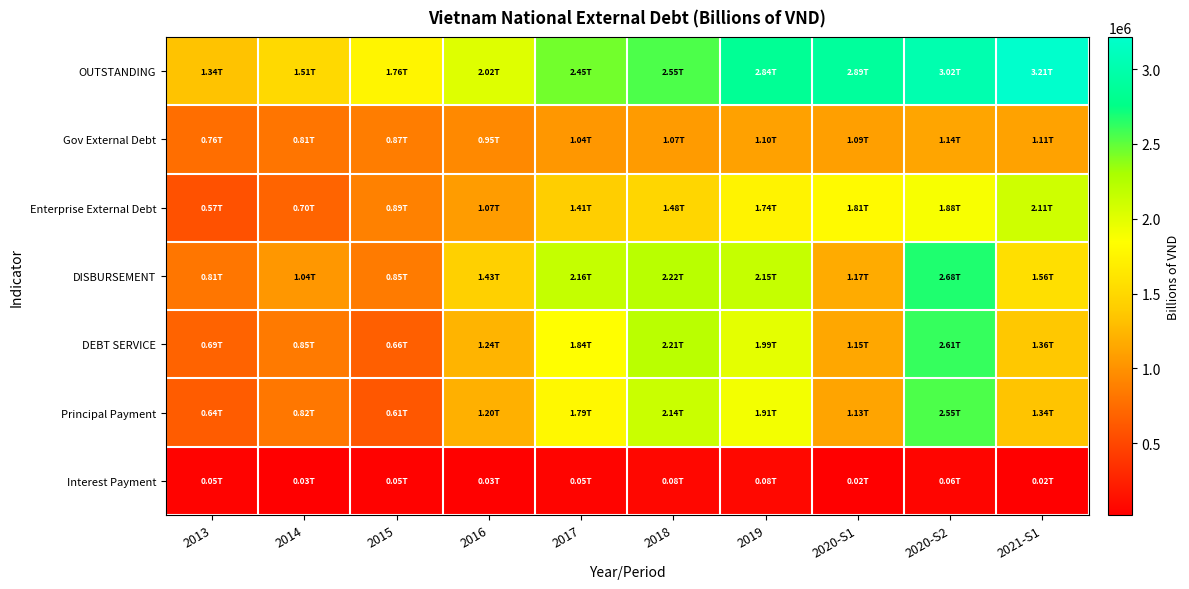

Reading left to right, extract all data points from this chart.

OUTSTANDING: 2013=1336167.7	2014=1508819.9	2015=1759048.5	2016=2018647.8	2017=2451169.8	2018=2548352.0	2019=2841488.2	2020-S1=2893147.7	2020-S2=3016287.9	2021-S1=3214452.3
Gov External Debt: 2013=763224.4	2014=810125.3	2015=867826.1	2016=947494.9	2017=1040000.9	2018=1067817.1	2019=1104699.3	2020-S1=1088024.6	2020-S2=1136059.9	2021-S1=1108602.0
Enterprise External Debt: 2013=572943.3	2014=698694.6	2015=891222.4	2016=1071152.9	2017=1411168.9	2018=1480534.9	2019=1736788.8	2020-S1=1805123.1	2020-S2=1880227.9	2021-S1=2105850.3
DISBURSEMENT: 2013=813833.0	2014=1037888.0	2015=852608.1	2016=1428275.0	2017=2157626.0	2018=2220333.0	2019=2148139.2	2020-S1=1172960.1	2020-S2=2677502.7	2021-S1=1562050.0
DEBT SERVICE: 2013=693037.6	2014=847397.3	2015=657804.5	2016=1235385.2	2017=1840561.1	2018=2211456.8	2019=1990480.4	2020-S1=1149649.8	2020-S2=2614081.5	2021-S1=1363438.6
Principal Payment: 2013=641403.2	2014=821043.0	2015=612594.0	2016=1200919.9	2017=1787156.0	2018=2135268.0	2019=1909373.3	2020-S1=1127572.3	2020-S2=2549946.8	2021-S1=1342699.3
Interest Payment: 2013=51634.4	2014=26354.3	2015=45210.5	2016=34465.3	2017=53405.1	2018=76188.8	2019=81107.0	2020-S1=22077.5	2020-S2=64134.7	2021-S1=20739.3